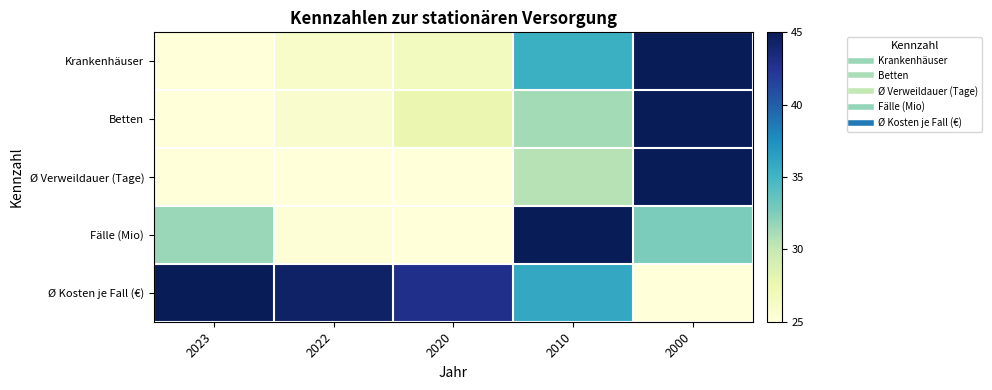

Which has a higher value, 2000 or 2022?

2000